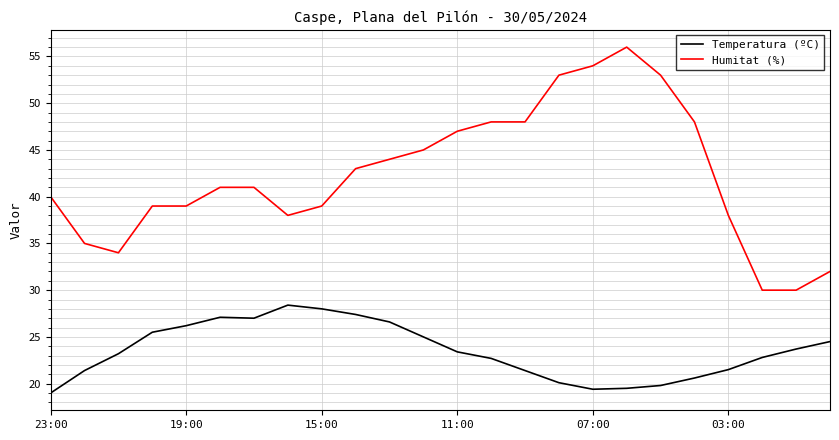

Rank the series by their average value, from lowest to highest.

Temperatura (ºC), Humitat (%)